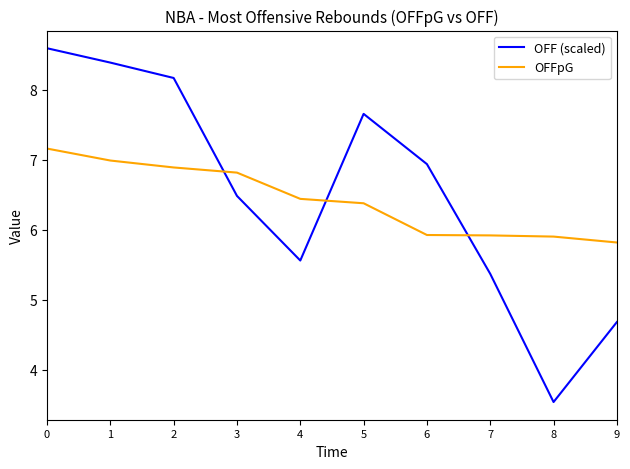

What is the difference between the maximum and second lowest values in the OFFpG series?

1.3